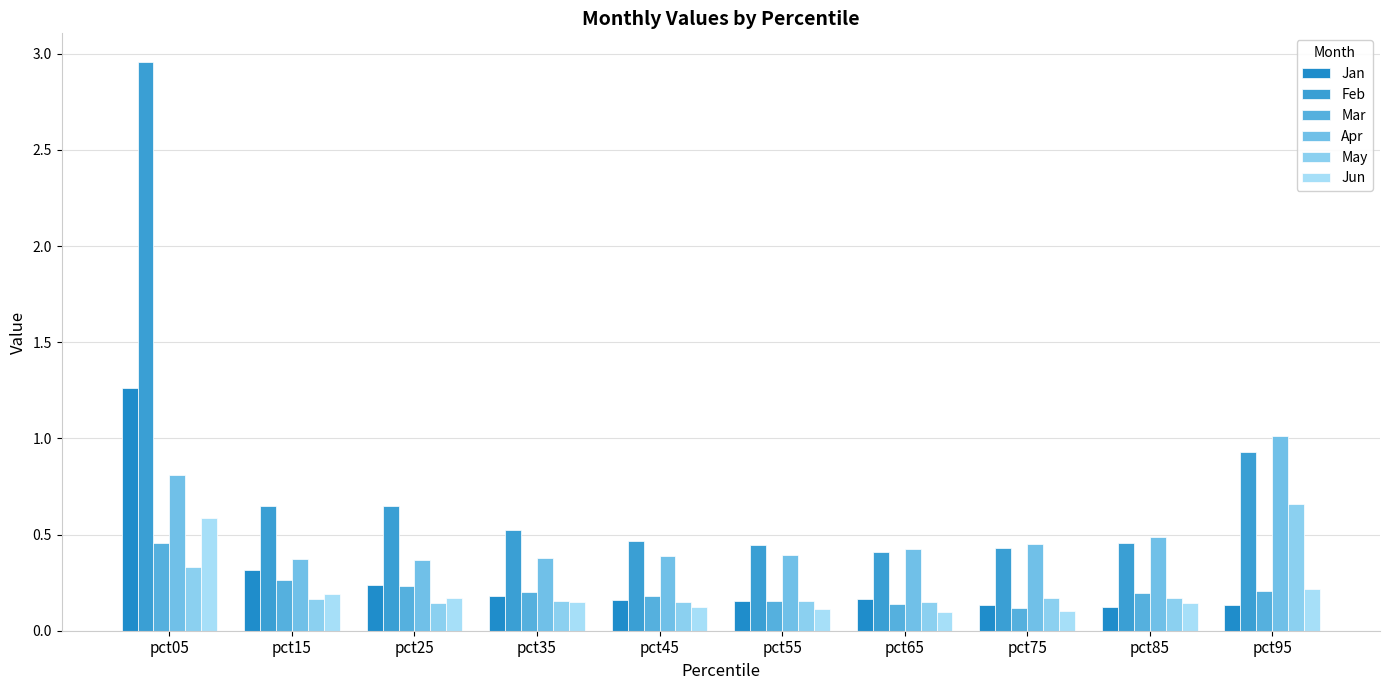

What is the difference between the Feb values at pct45 and pct05?

2.5